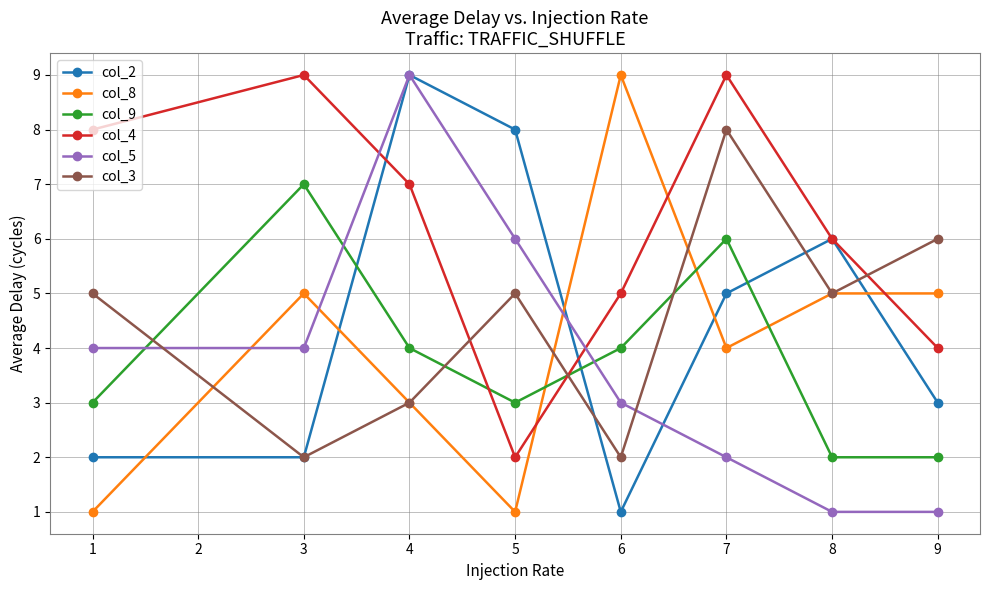

Reading left to right, extract all data points from this chart.

col_2: 2	2	9	8	1	5	6	3
col_8: 1	5	3	1	9	4	5	5
col_9: 3	7	4	3	4	6	2	2
col_4: 8	9	7	2	5	9	6	4
col_5: 4	4	9	6	3	2	1	1
col_3: 5	2	3	5	2	8	5	6